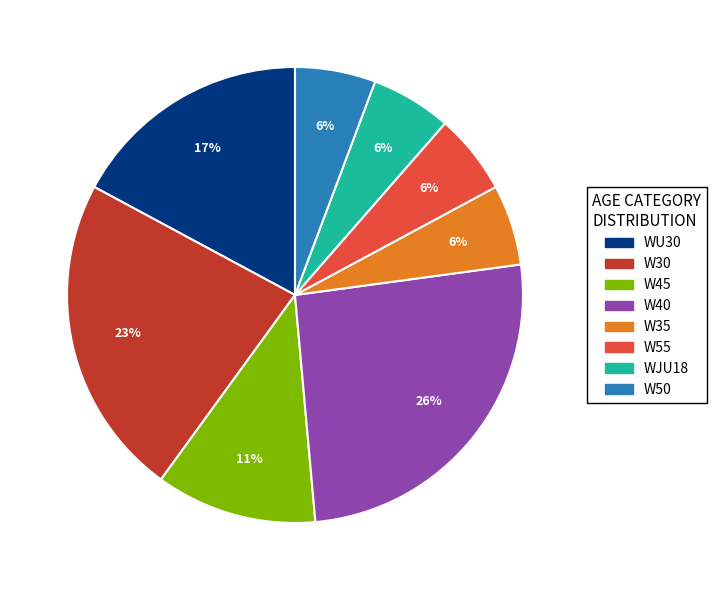

Does WU30 account for over 50% of the chart?

No